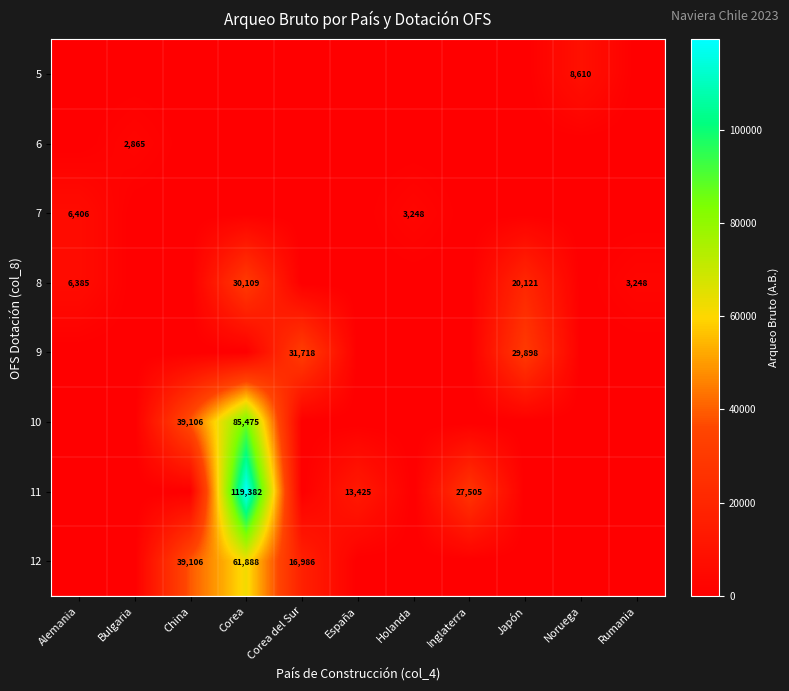

What is the greatest value displayed?

119382